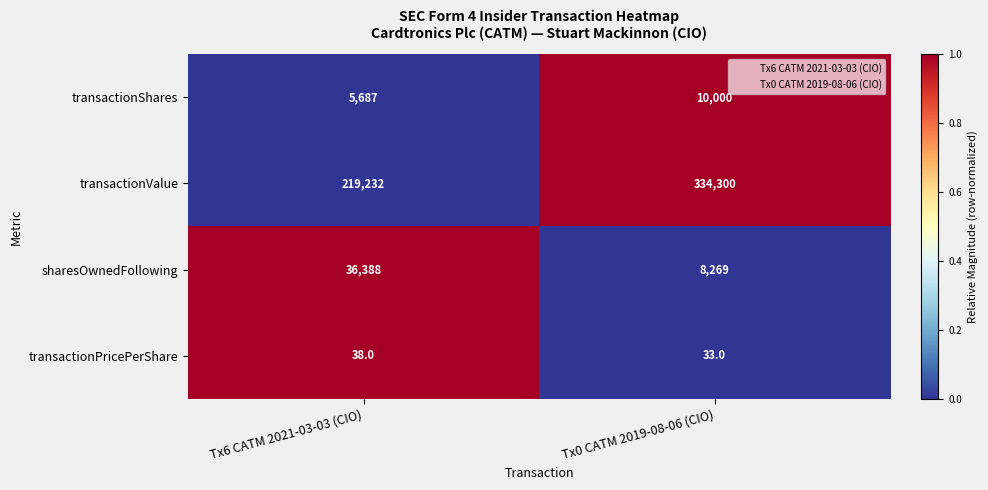

Is it true that sharesOwnedFollowing equals 8269 at Tx0 CATM 2019-08-06 (CIO)?

True